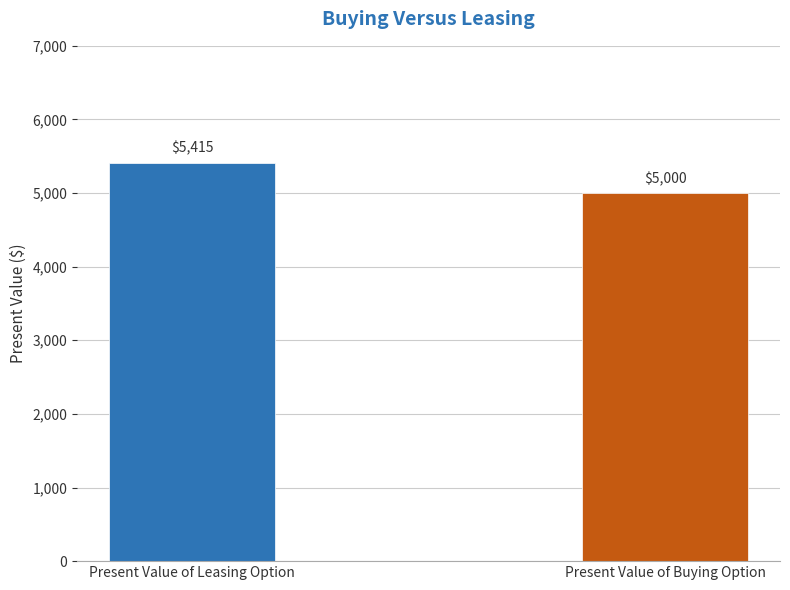

What is the change in value from Present Value of Leasing Option to Present Value of Buying Option?

-415.1